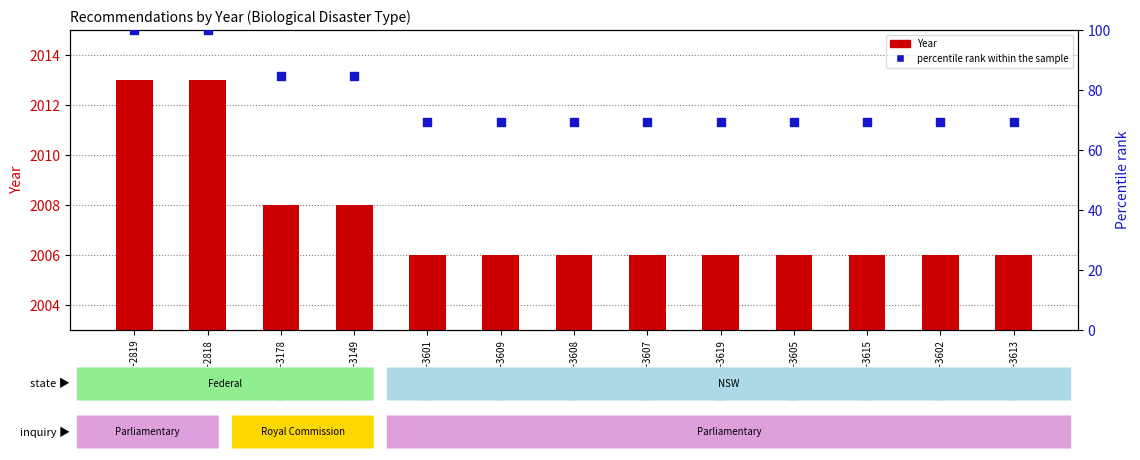

At which category is the sum across all series the highest?

REC232-2819